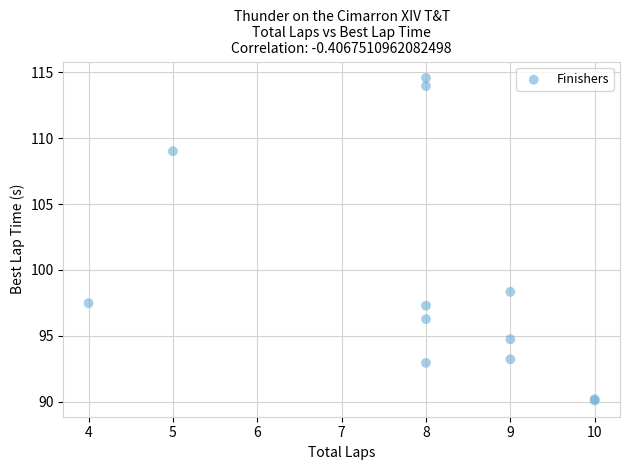

What Y value in the scatter plot is closest to 102?

98.3